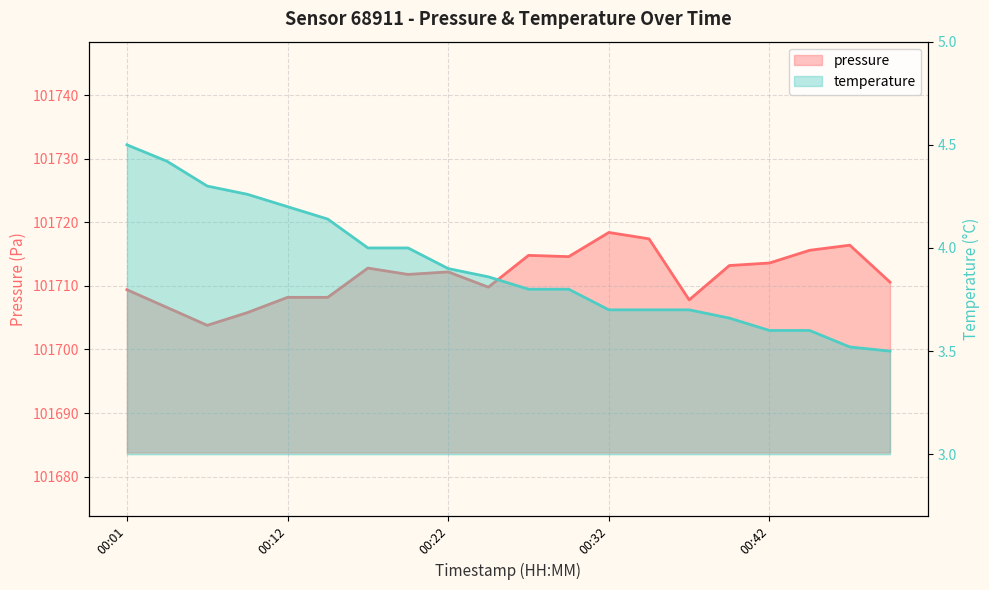

At which category does pressure reach its first local valley?

00:07